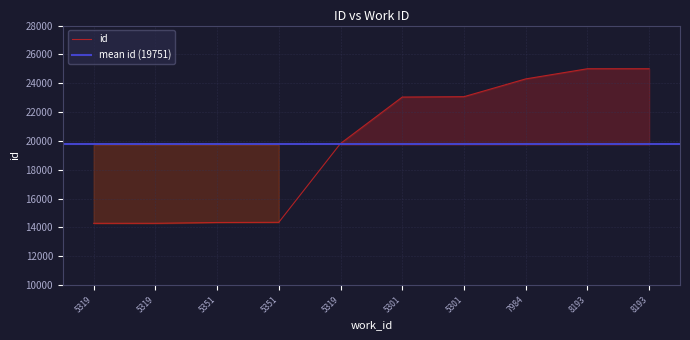

What is the greatest value displayed?

25006